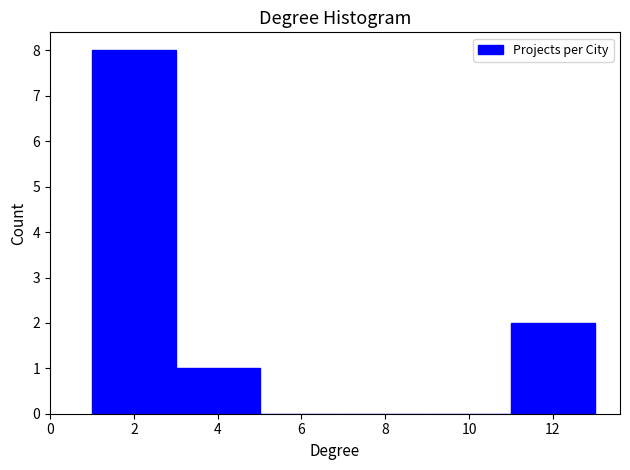

How tall is the bar that spans 1 to 3 on the x-axis? The values are not printed on the chart, so give them approximately, as read against the axis.

8